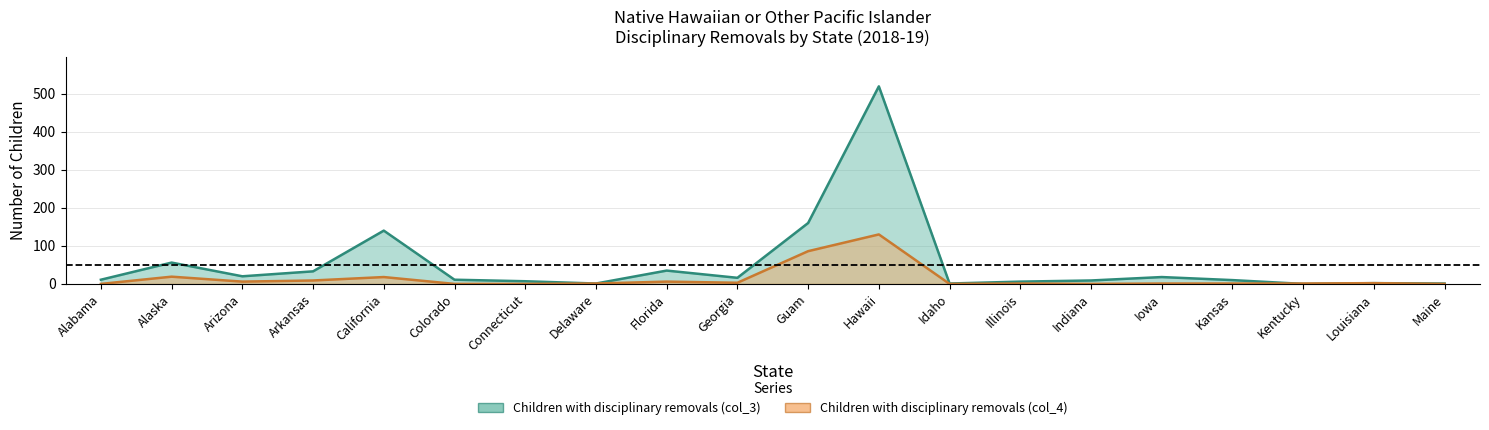

What value does the Children with disciplinary removals (col_3) series have at Delaware?

1